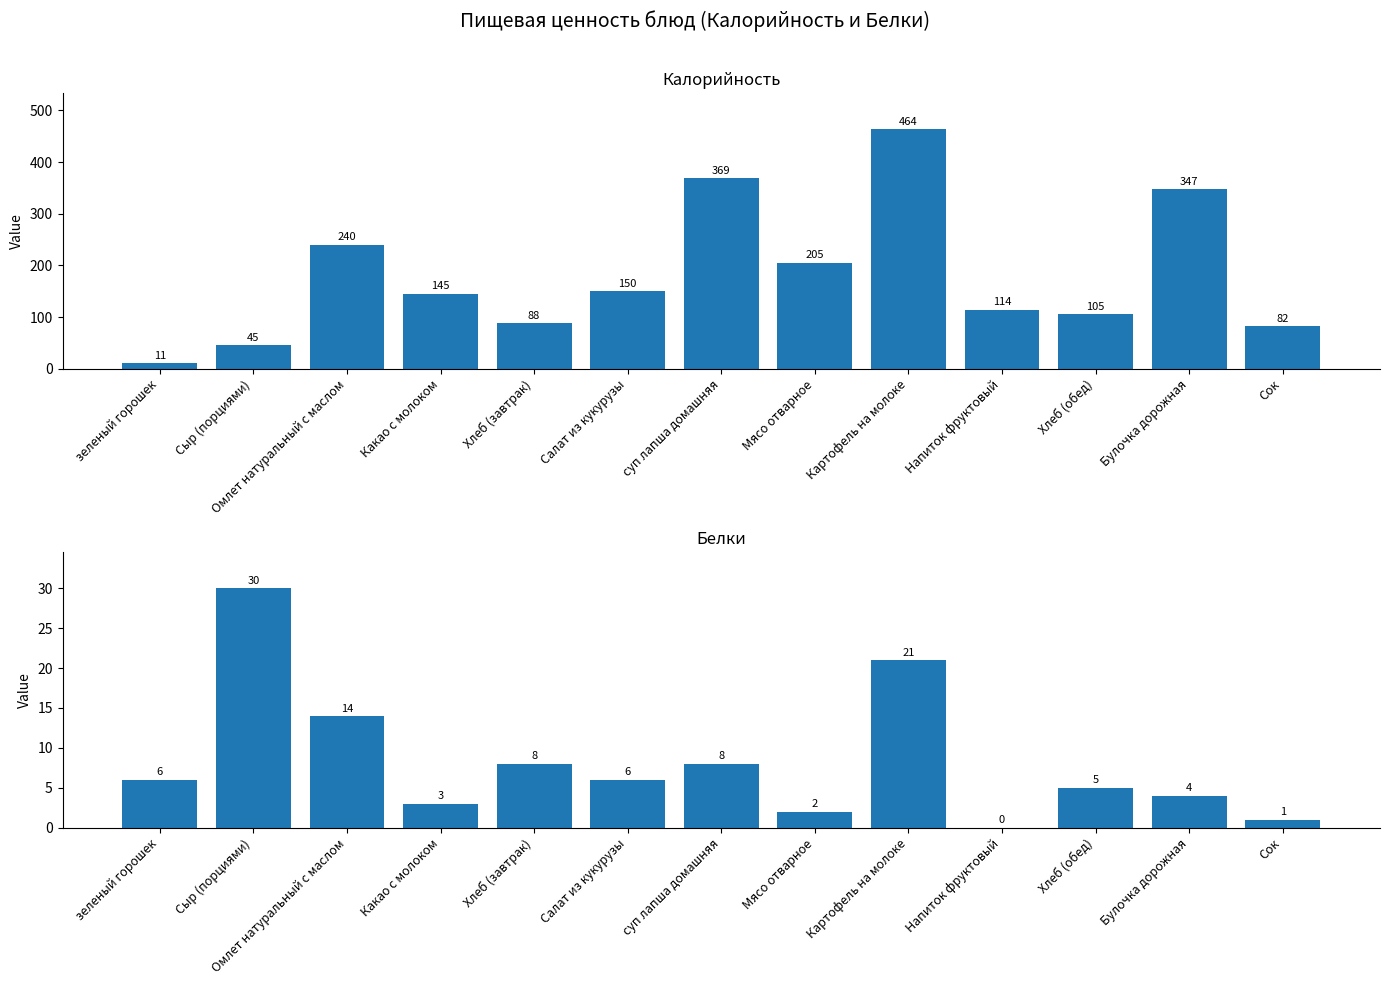

Which series has the largest total across all categories?

Калорийность